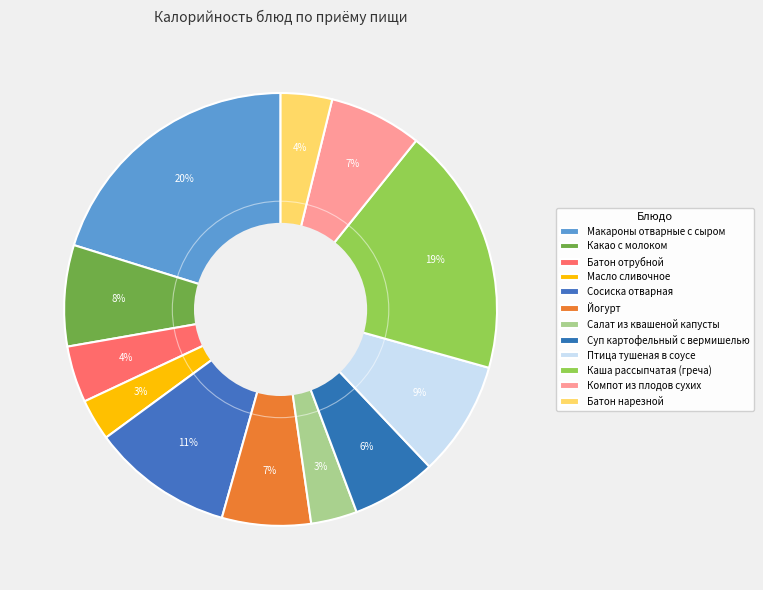

The Масло сливочное slice represents 3% of the pie. True or false?

True